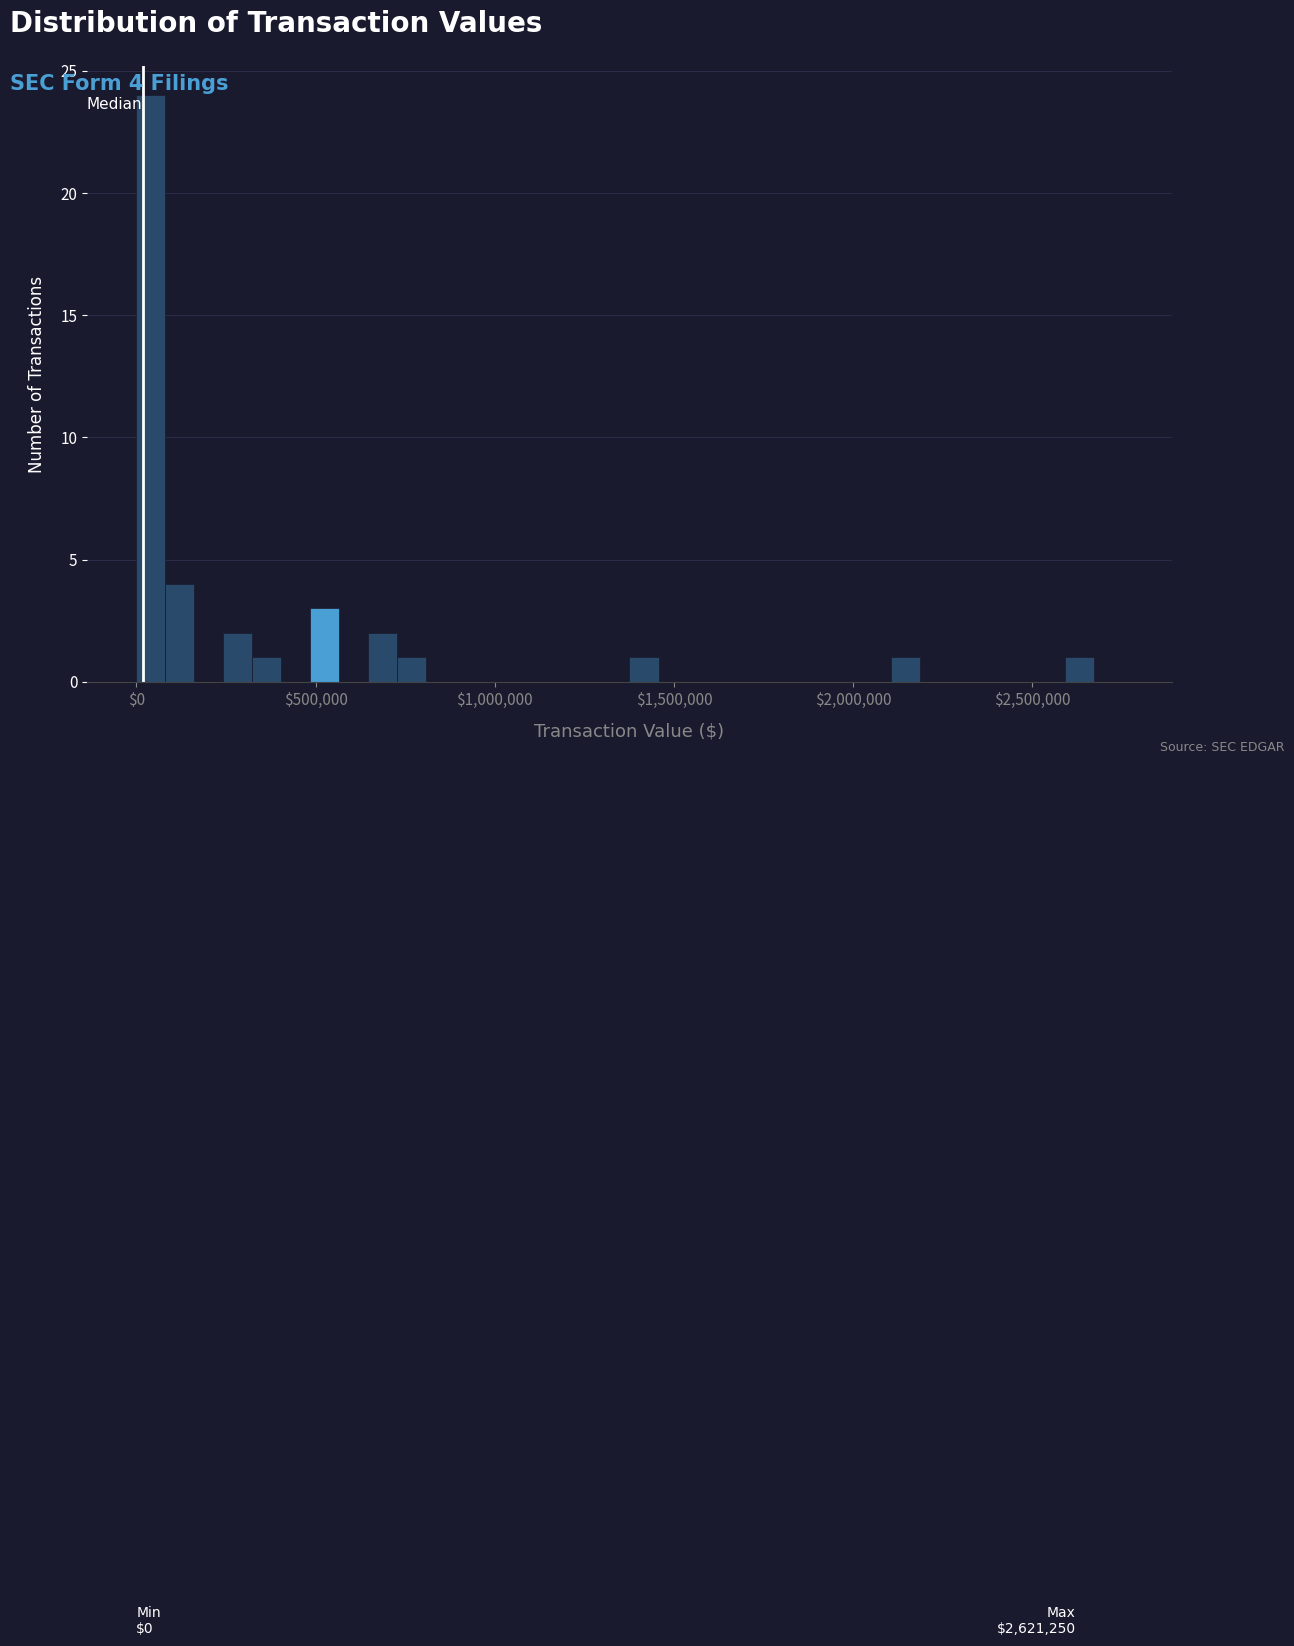

Around what value on the x-axis is the tallest bar? Give the approximate position of its centre, as read against the axis.

50000